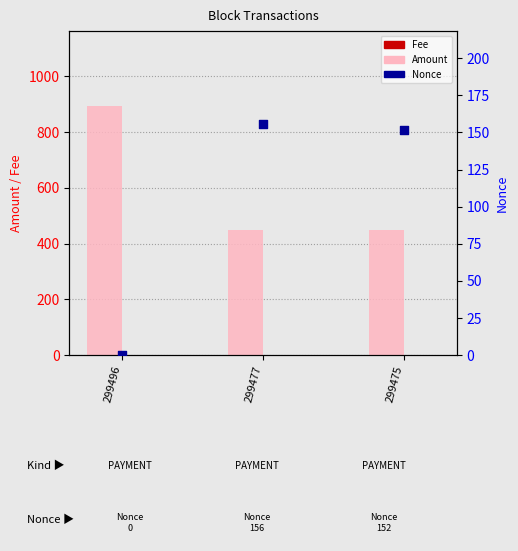

Which series has the largest total across all categories?

Amount